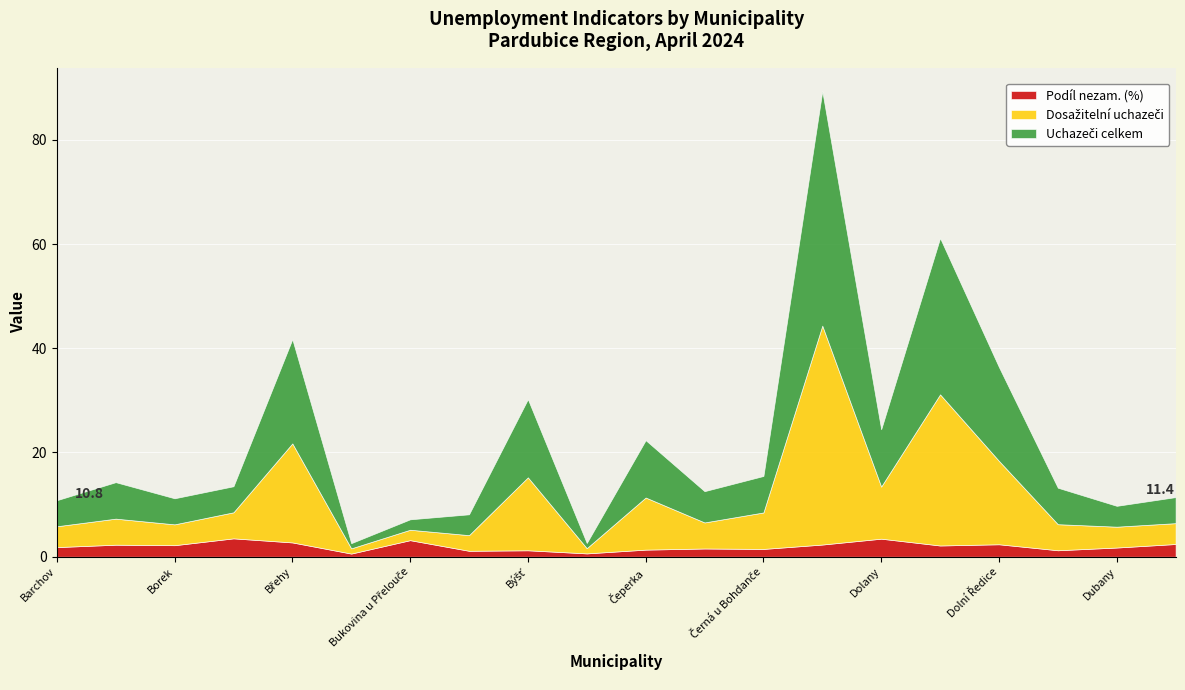

List the labels in order of Dosažitelní uchazeči value, largest first.

Dašice, Dolní Roveň, Břehy, Dolní Ředice, Býšť, Čeperka, Dolany, Černá u Bohdanče, Bezděkov, Brloh, Čepí, Dříteč, Barchov, Borek, Dubany, Hlavečník, Bukovka, Bukovina u Přelouče, Bukovina nad Labem, Časy